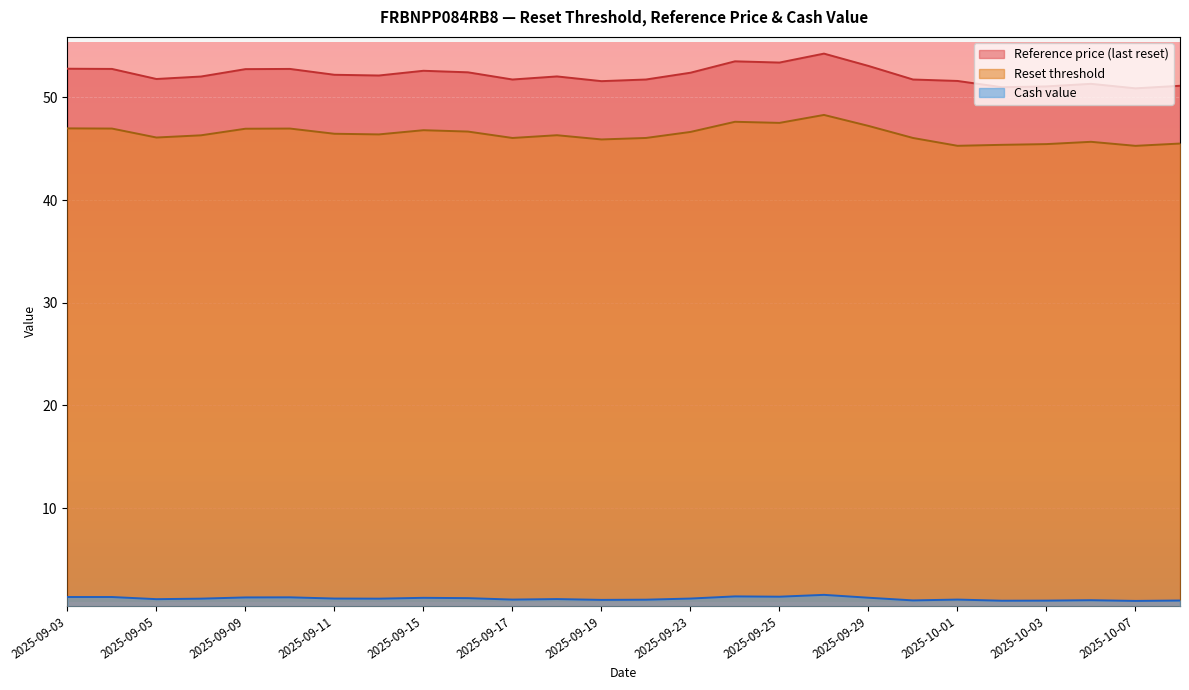

How many values in the Reset threshold series are below 46?

7